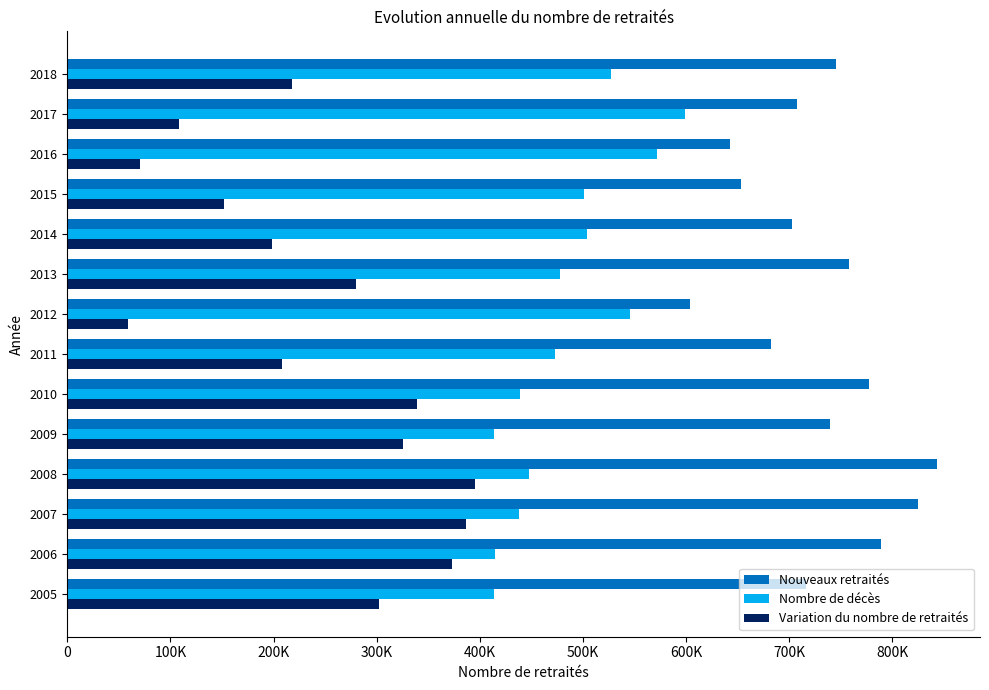

What is the lowest value of the Nouveaux retraités series?

604165